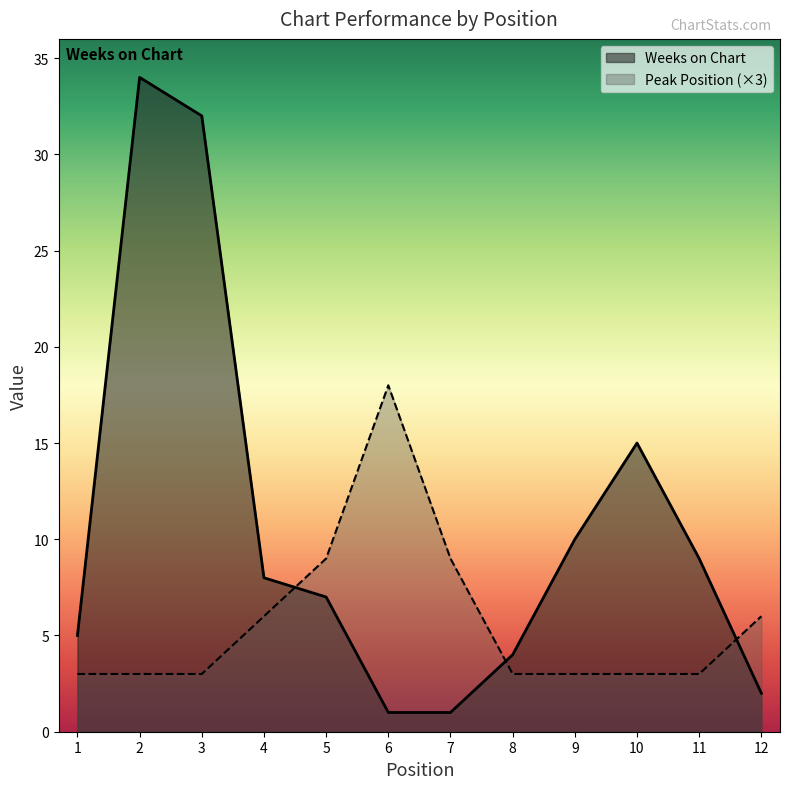

How many lines are shown in the chart?

2